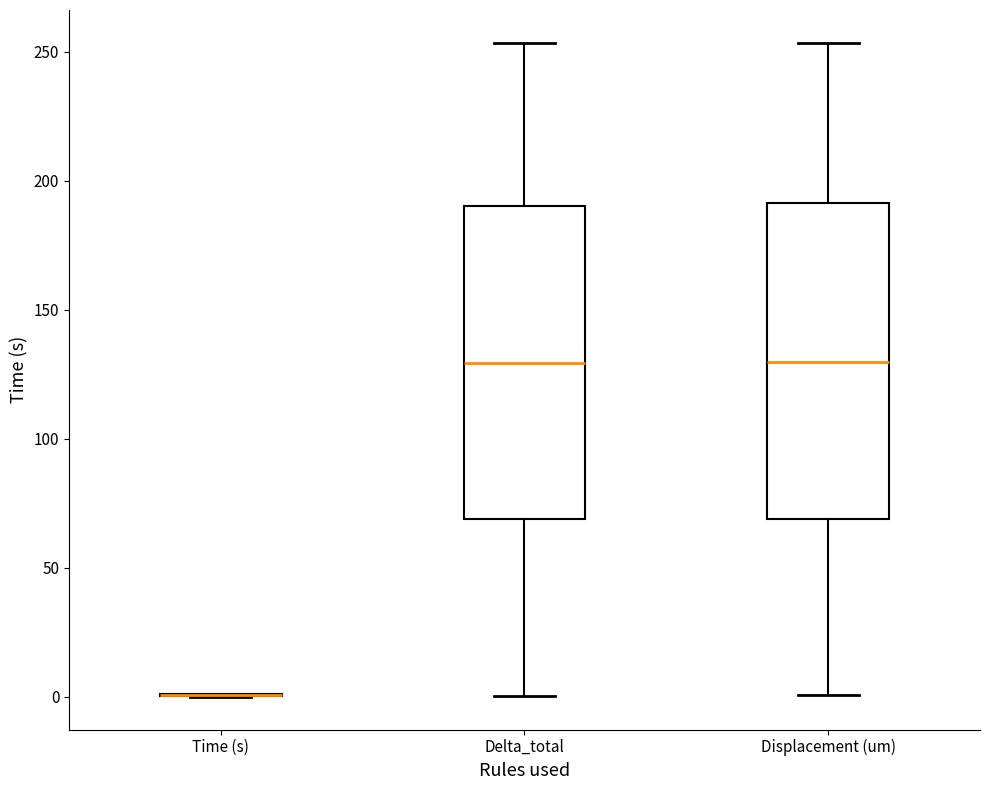

Where is the upper edge of the box for Delta_total on the y-axis? The values are not printed on the chart, so give them approximately, as read against the axis.

190